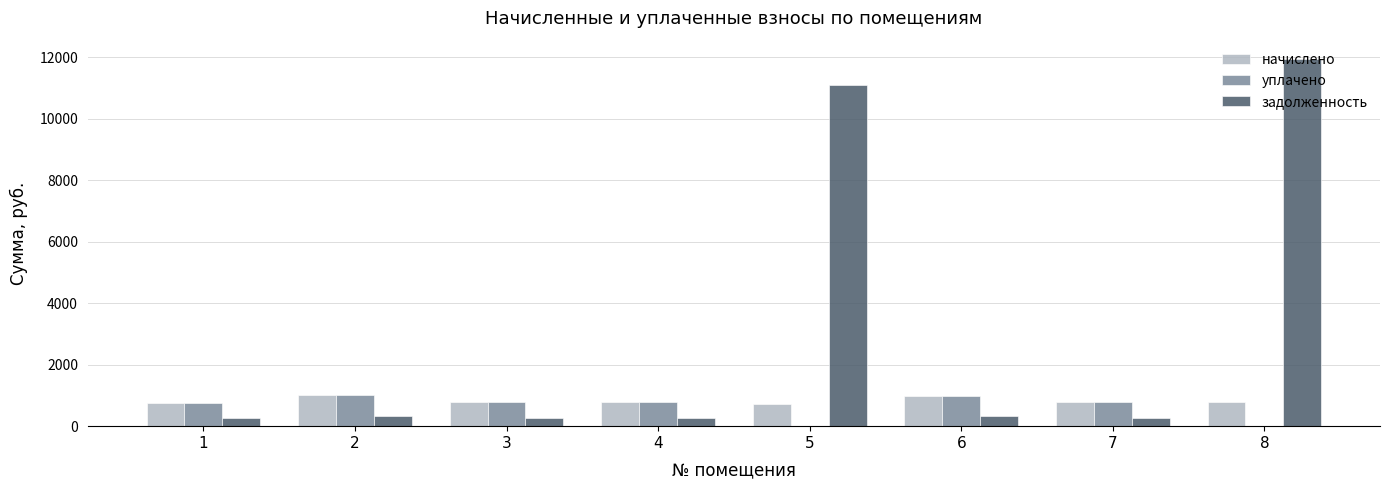

The value of уплачено at 5 is 0.0. True or false?

True